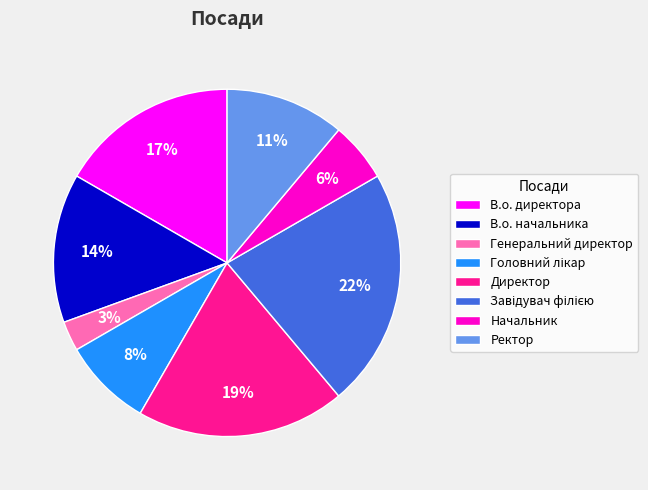

To the nearest percent, what is the difference between the largest and smallest slice percentages?

19%